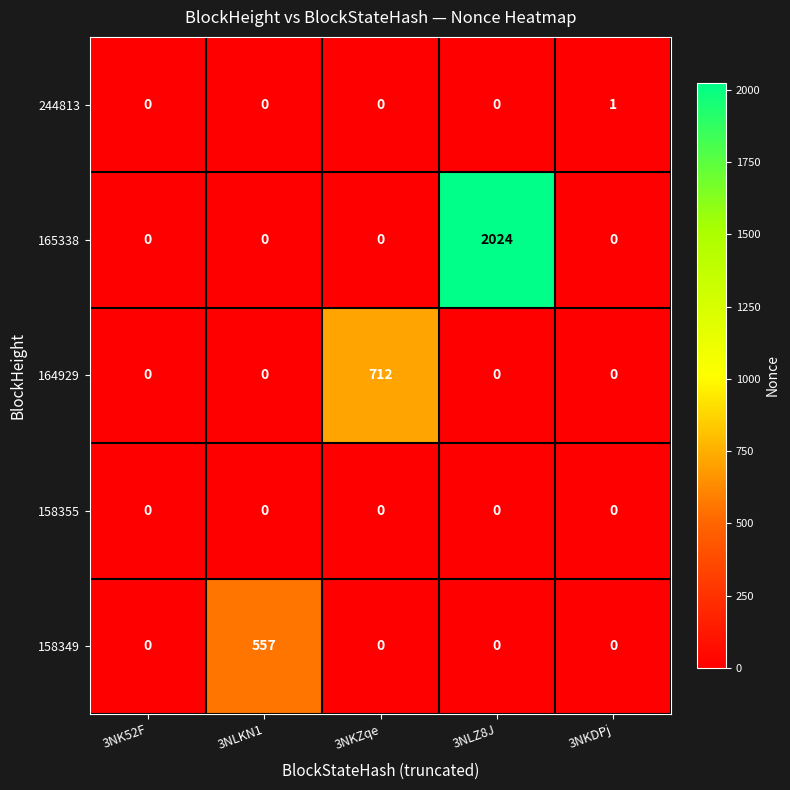

Which series has the largest total across all categories?

165338